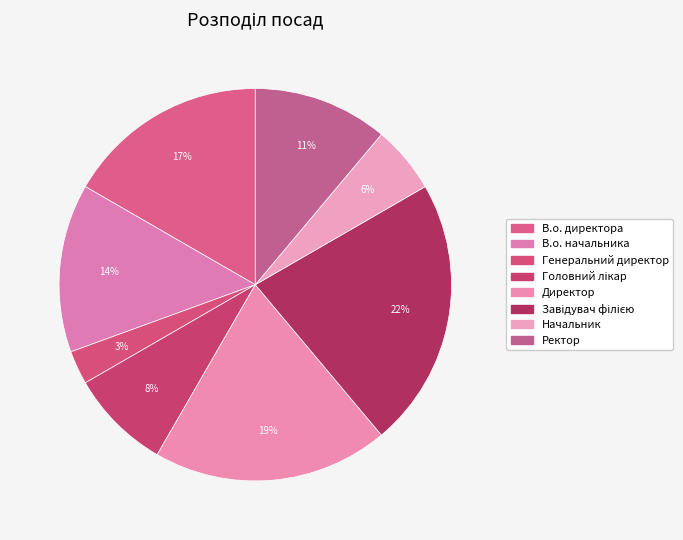

Rank the categories by value from highest to lowest.

Завідувач філією, Директор, В.о. директора, В.о. начальника, Ректор, Головний лікар, Начальник, Генеральний директор